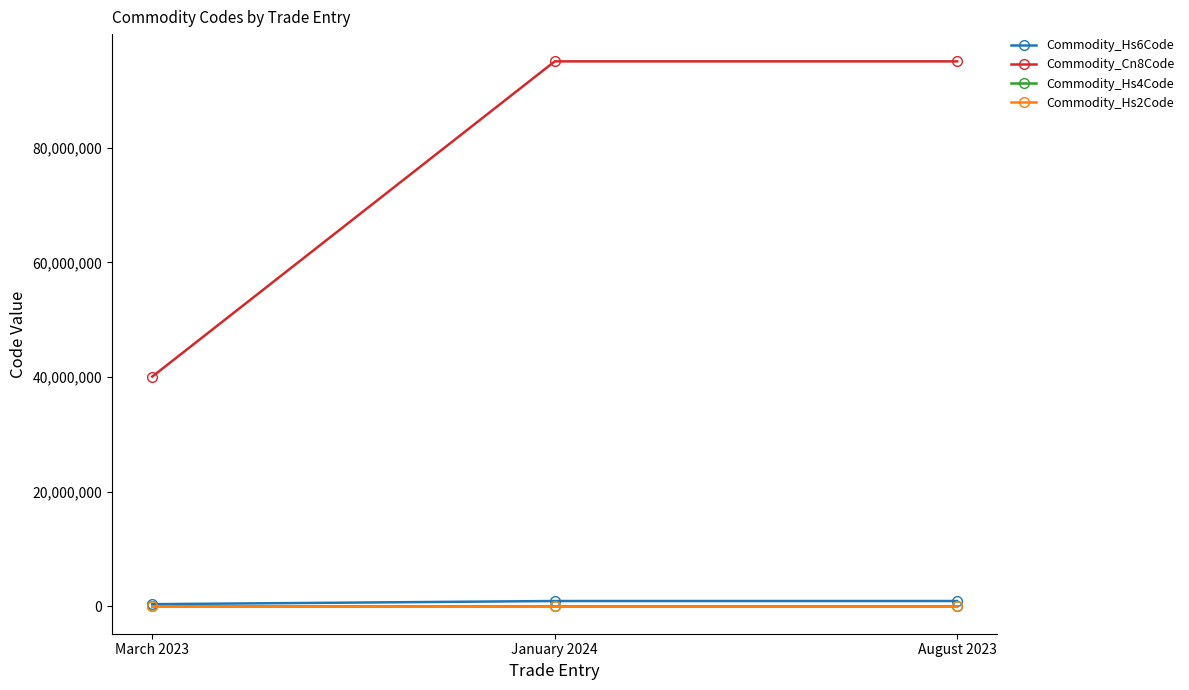

What is the maximum value shown in the chart?

95082900